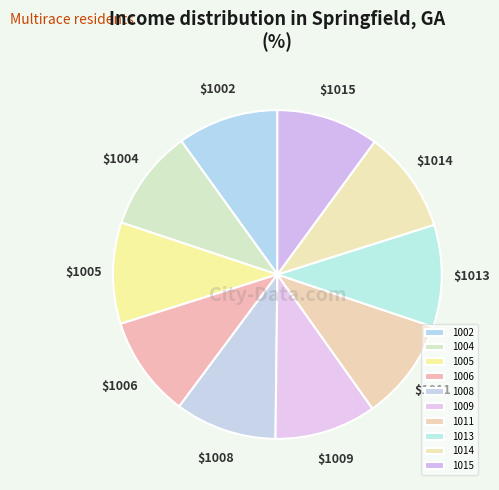

Does 1009 represent more than half of the total?

No